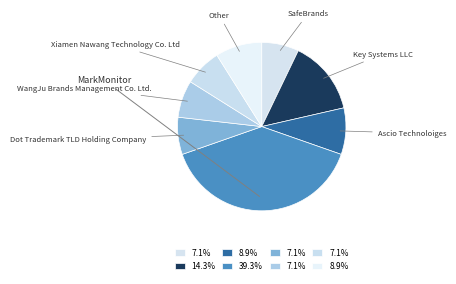

Is SafeBrands the majority of the pie?

No